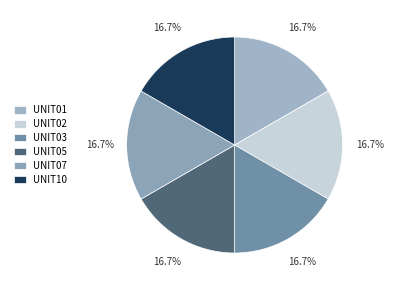

Count the number of slices in the pie.

6